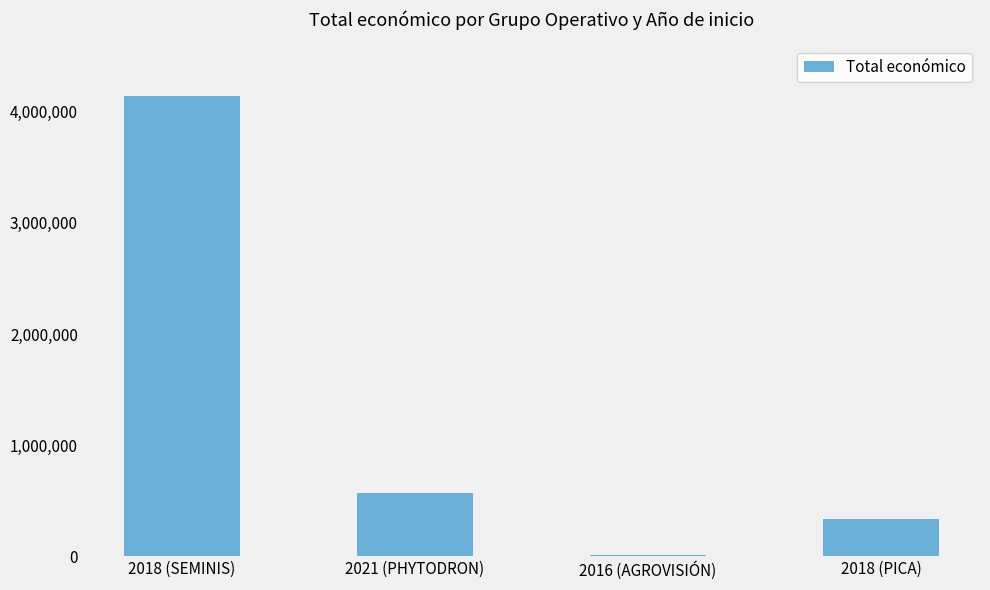

Reading right to left, extract all data points from this chart.

333001	8000	567924	4139393